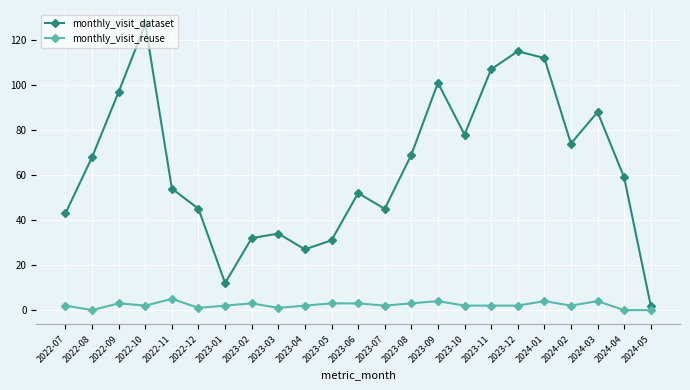

What position from the right is 2023-10?

8